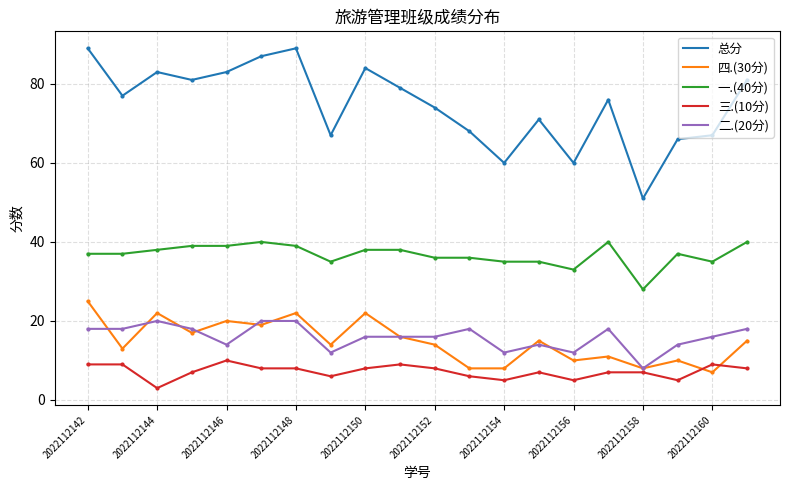

True or false: 一.(40分) and 四.(30分) cross at least once.

False